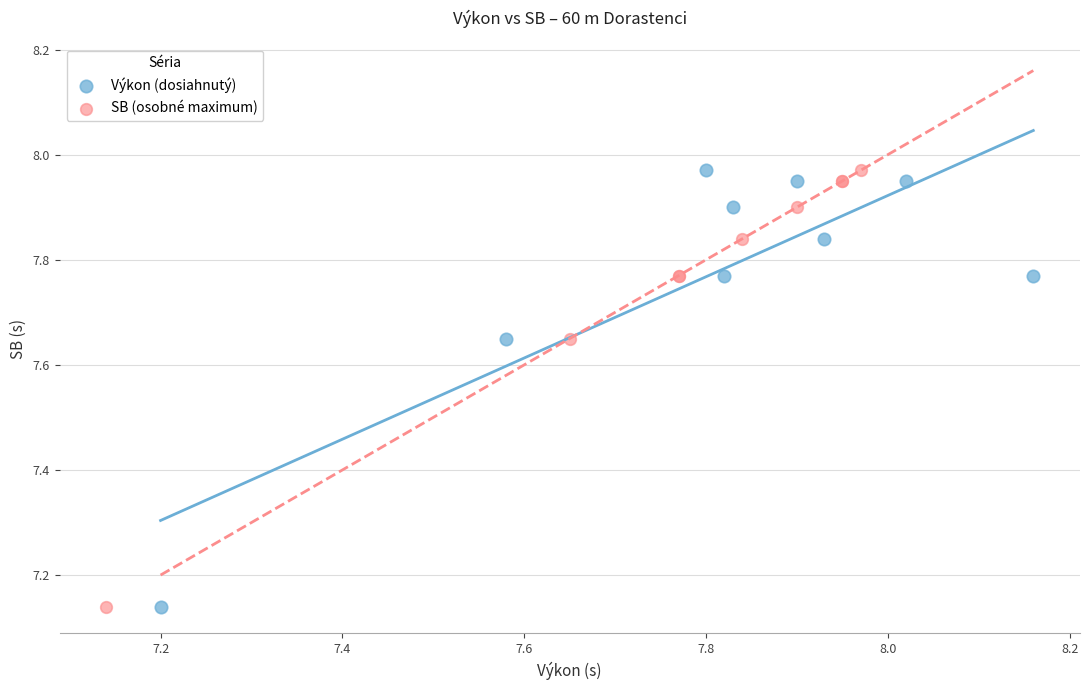

What are all the series names shown in the legend?

Výkon (dosiahnutý), SB (osobné maximum)